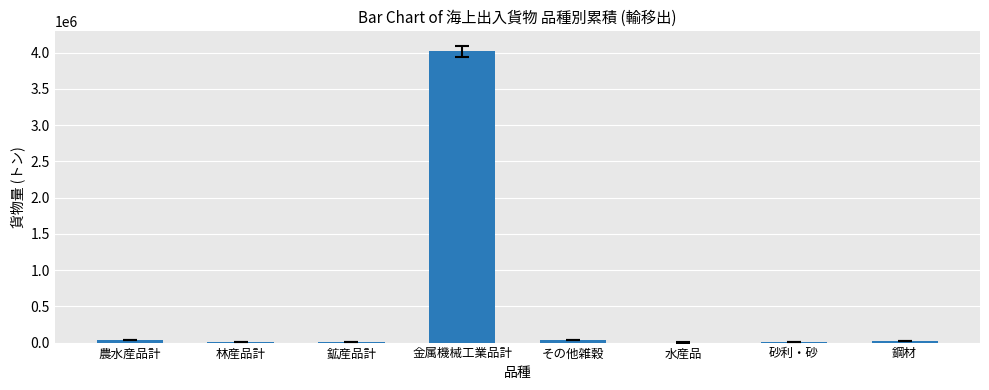

What is the change in value from 農水産品計 to その他雑穀?

-1125